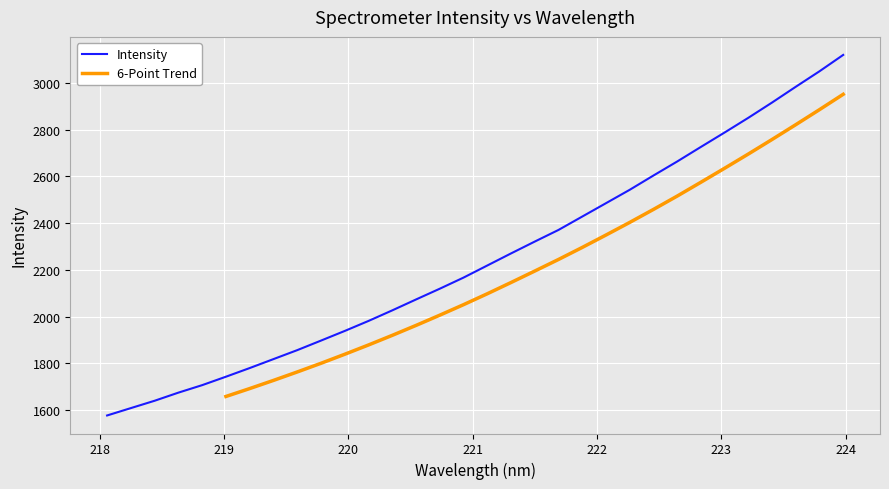

What is the sum of the values at 220.1623 and 221.6902?

4351.8